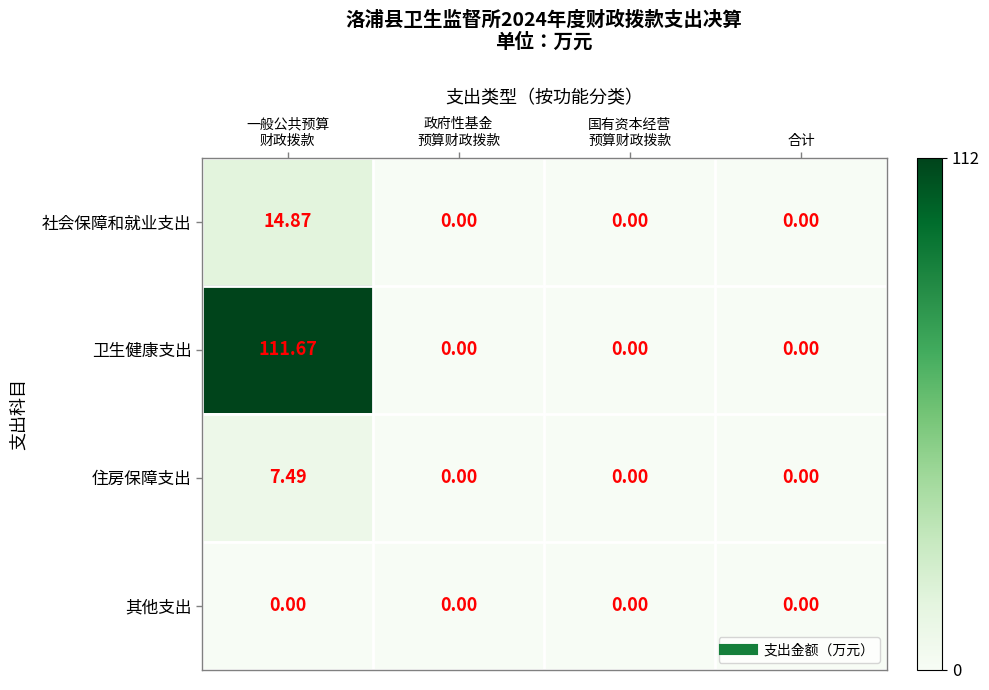

List the series in order of their peak value, lowest first.

其他支出, 住房保障支出, 社会保障和就业支出, 卫生健康支出